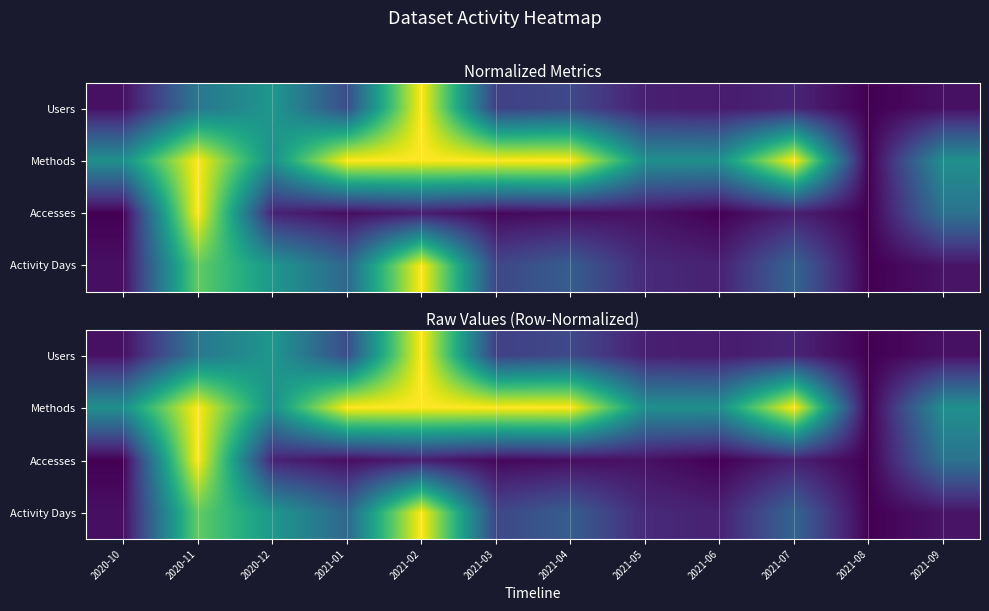

Which label corresponds to the largest value in the chart?

2021-02